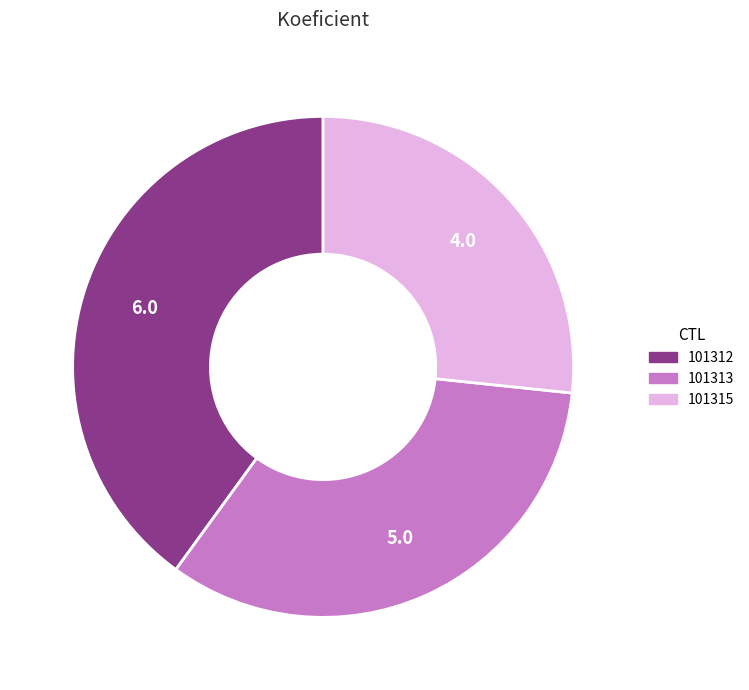

Is the sum of 101315 and 101313 greater than half?

Yes